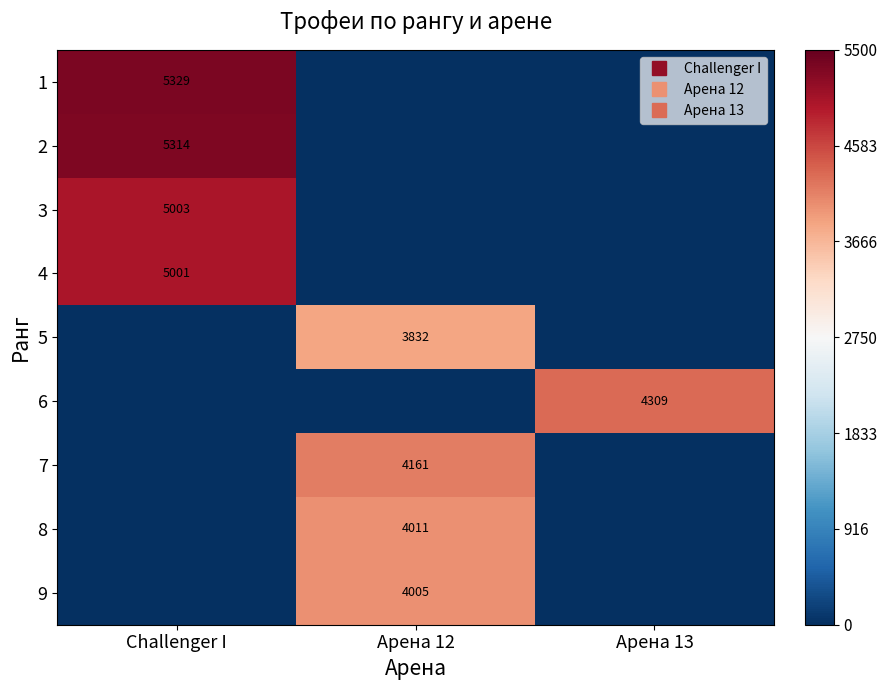

Which series has the largest range (max minus min)?

1